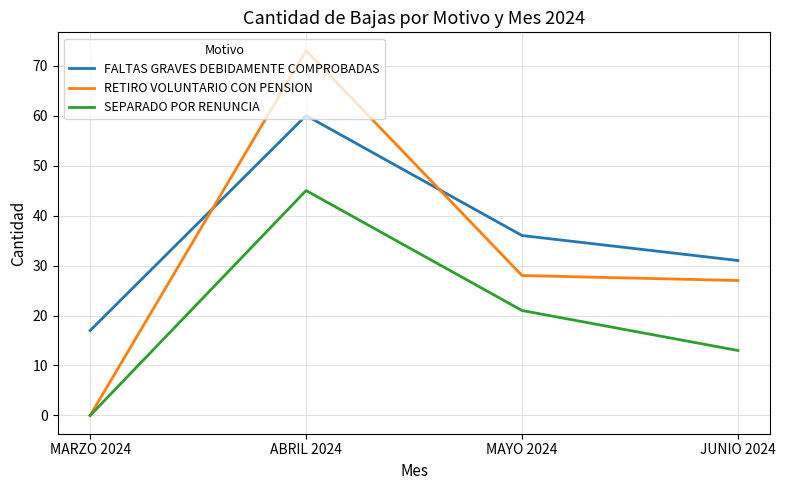

Where does the SEPARADO POR RENUNCIA series first go above 21?

ABRIL 2024